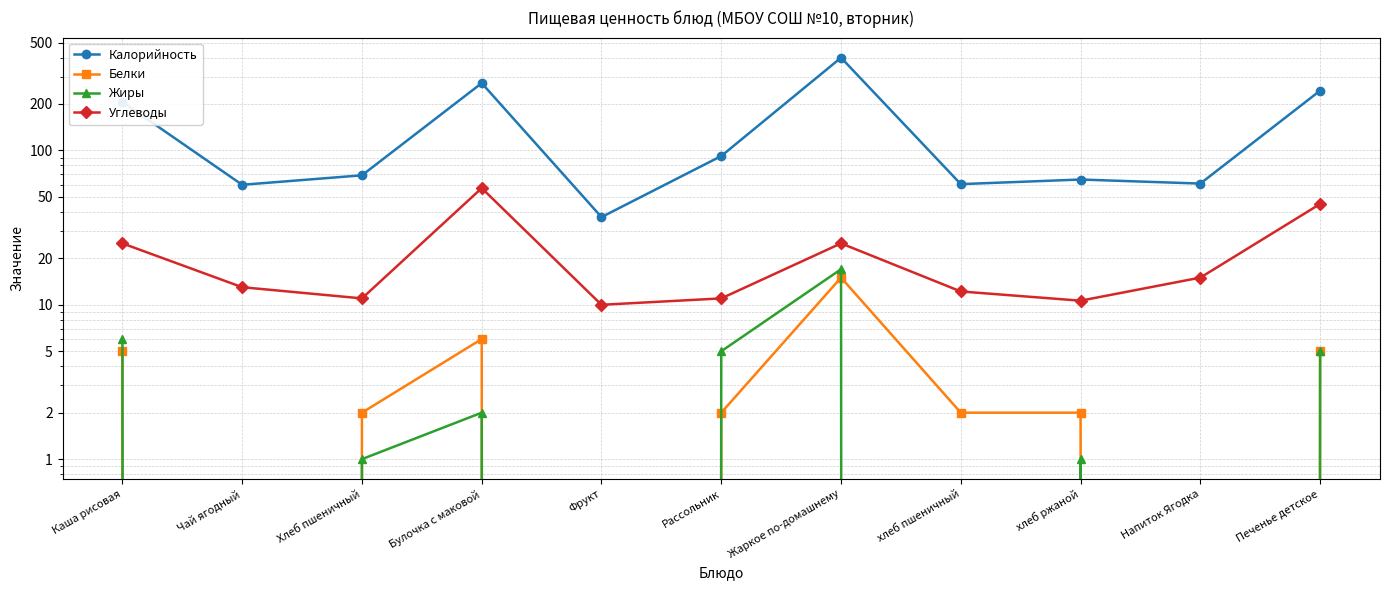

Which series has the widest spread of values?

Калорийность